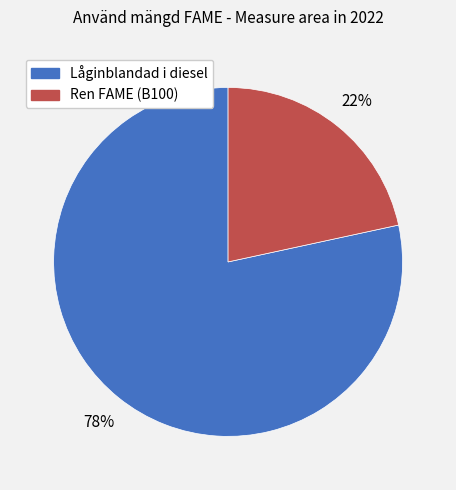

Approximately how many times larger is the value at Ren FAME (B100) compared to Låginblandad i diesel?

0.3